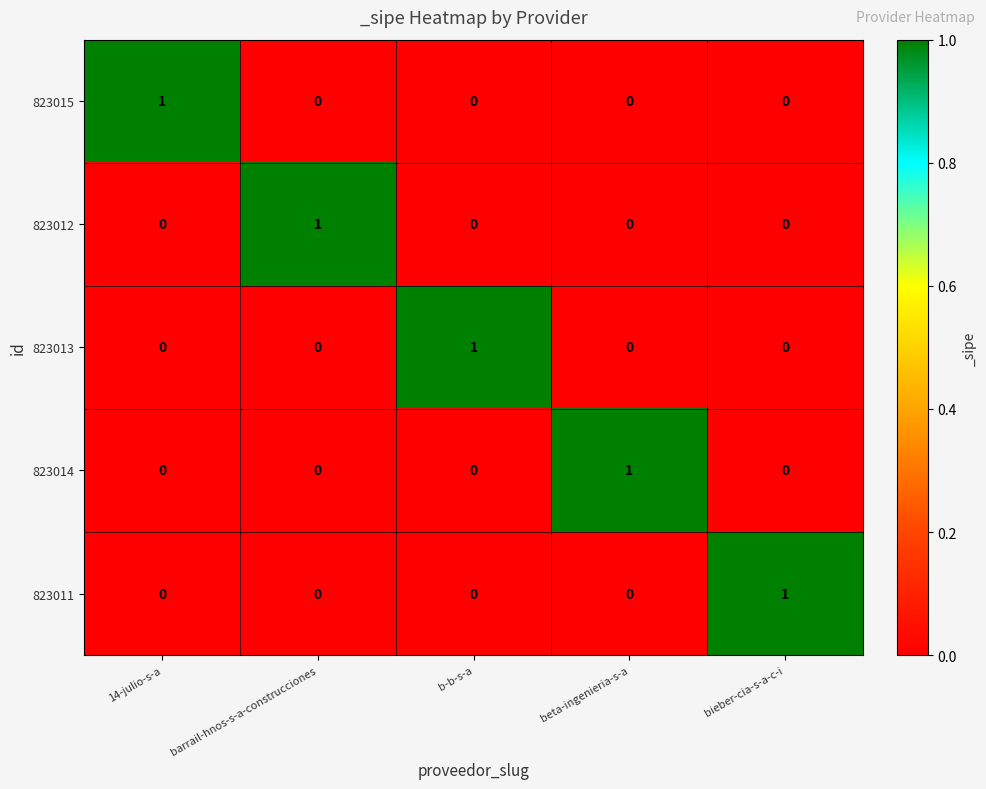

The value of 823014 at barrail-hnos-s-a-construcciones is 1. True or false?

False